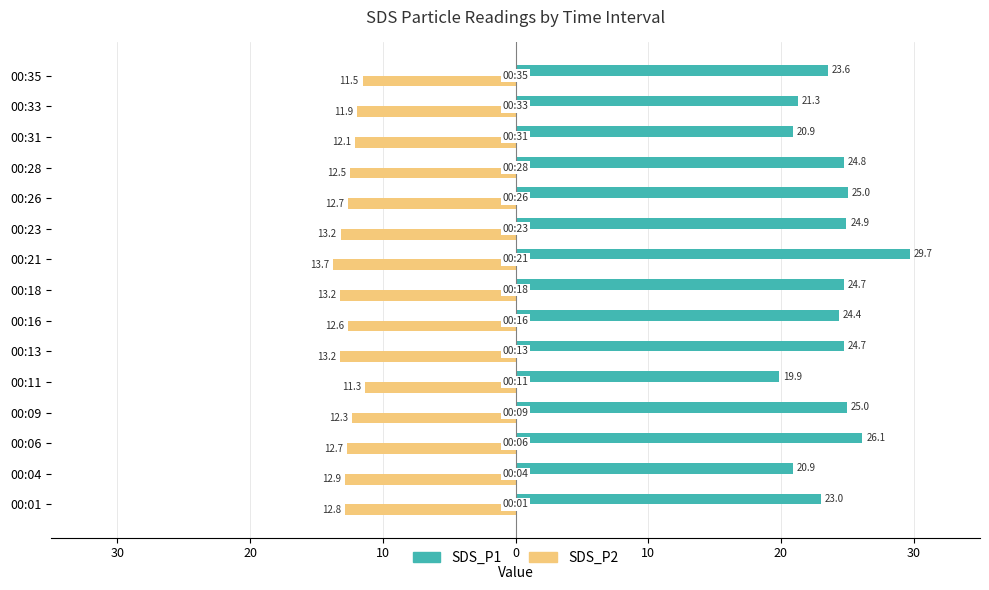

What is the difference between the maximum and minimum values in the SDS_P1 series?

9.8